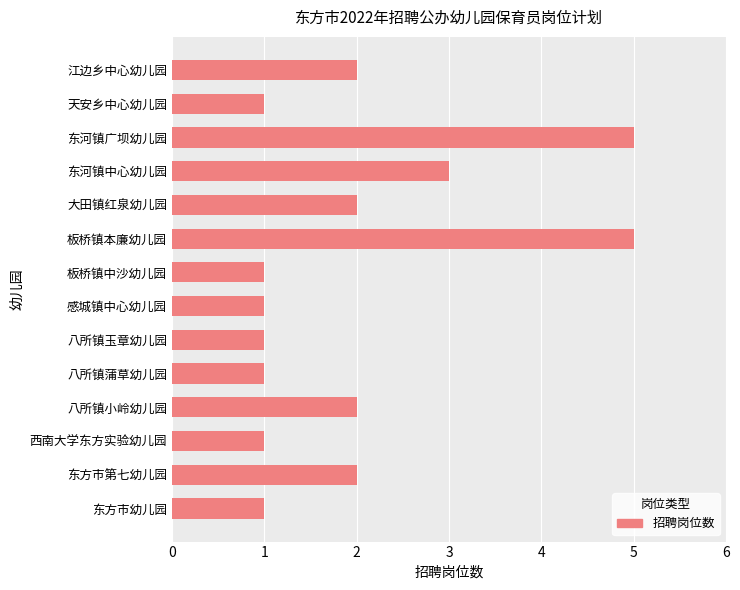

What is the minimum value shown in the chart?

1